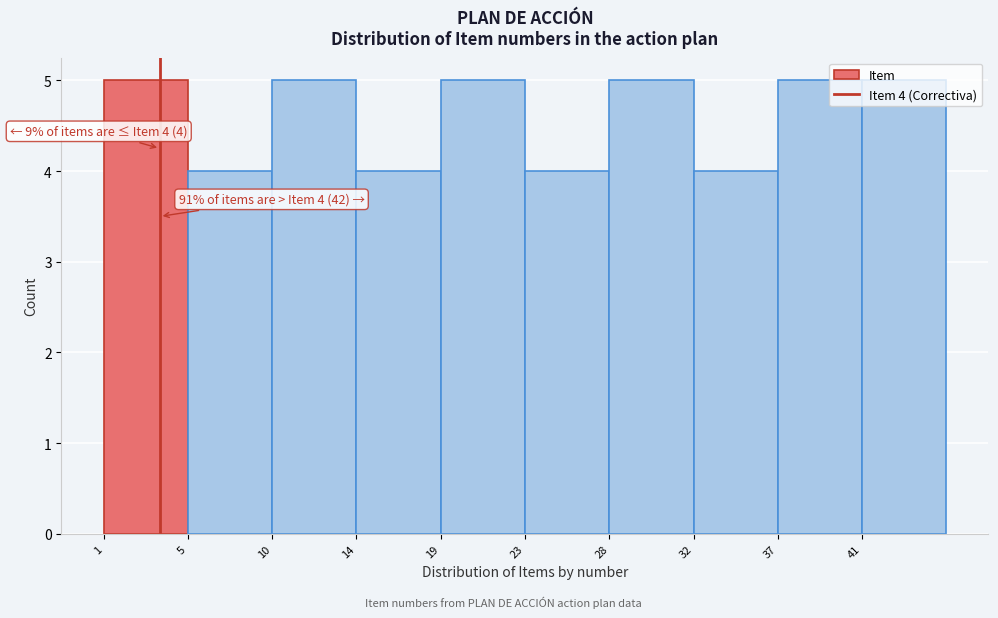

Approximately how many times larger is the value at 32 compared to 10?

0.8